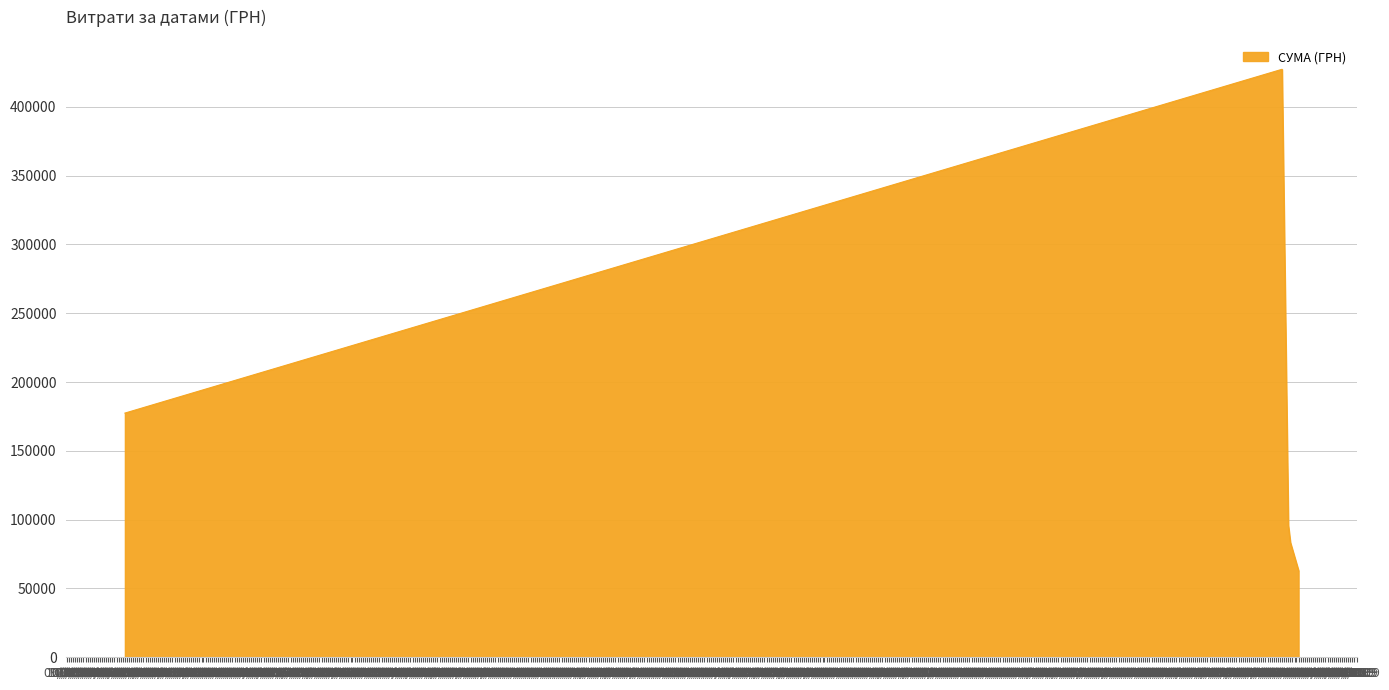

Rank the categories by value from highest to lowest.

08/2016, 01/1970, 11/2016, 12/2016, 04/2017